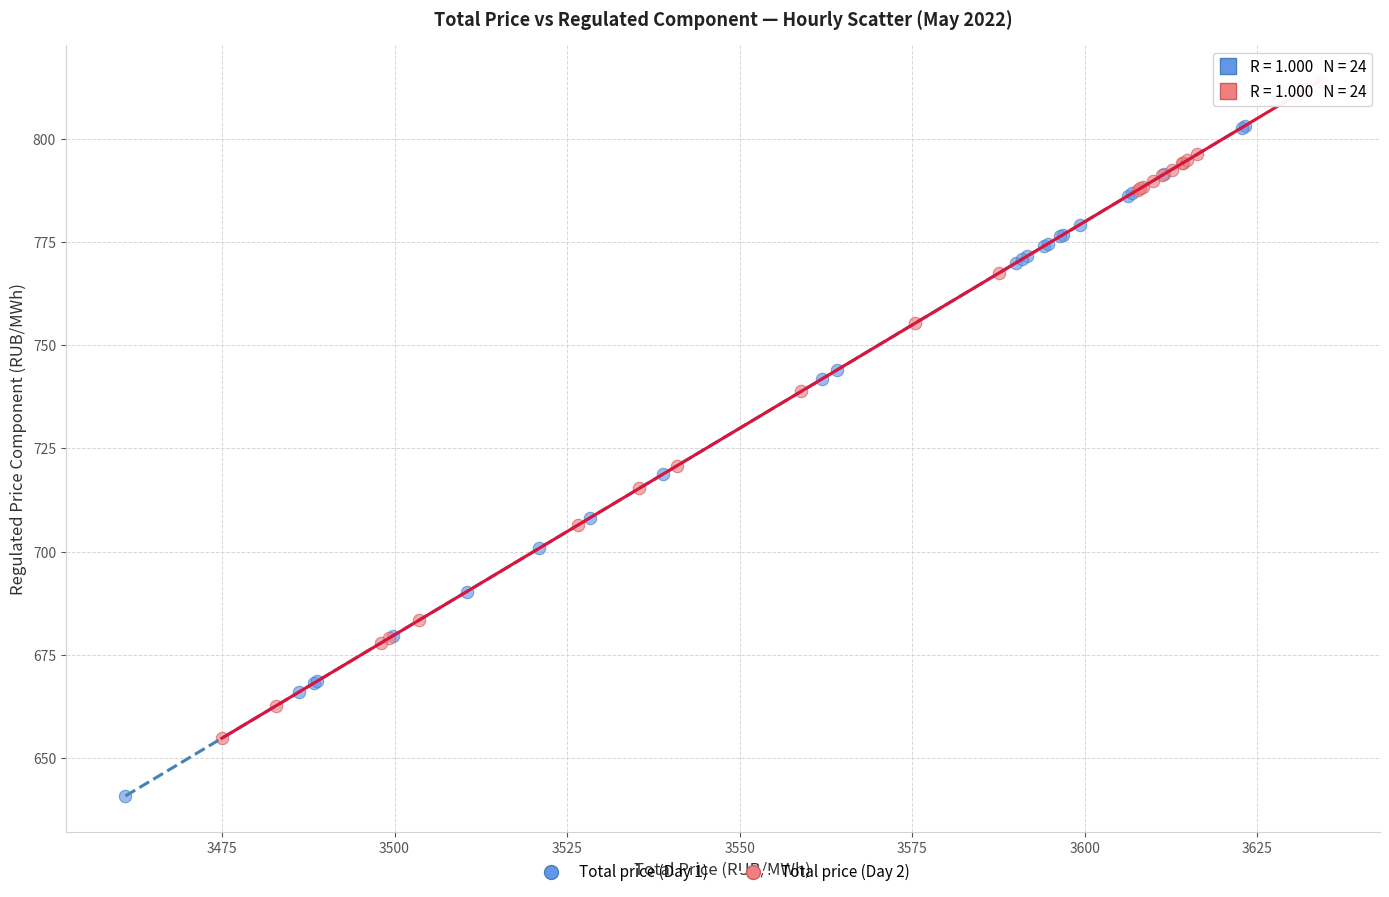

Which series contains the highest Y value?

Total price (Day 2)